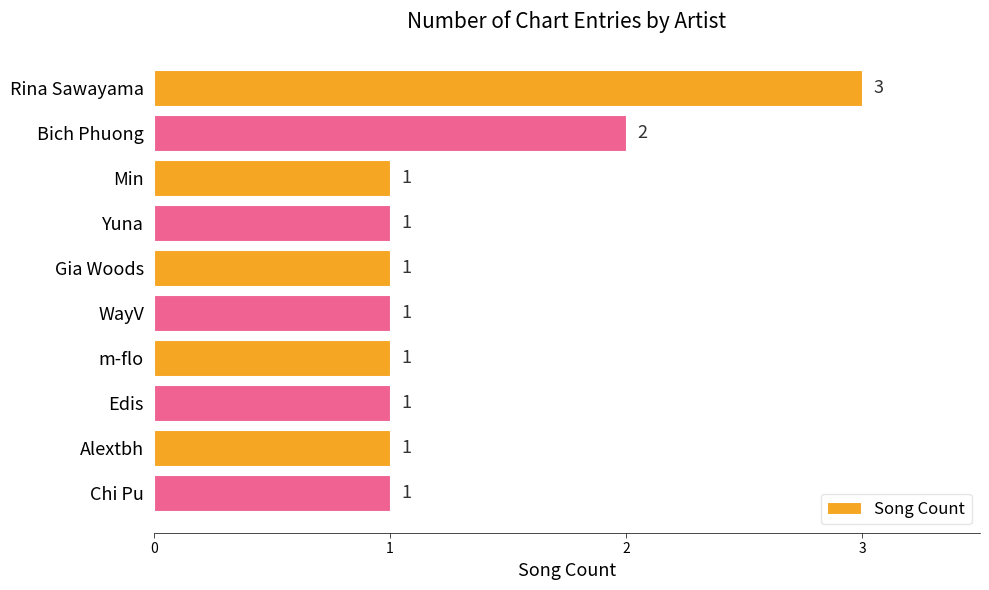

Which category has the highest value across all series?

Rina Sawayama